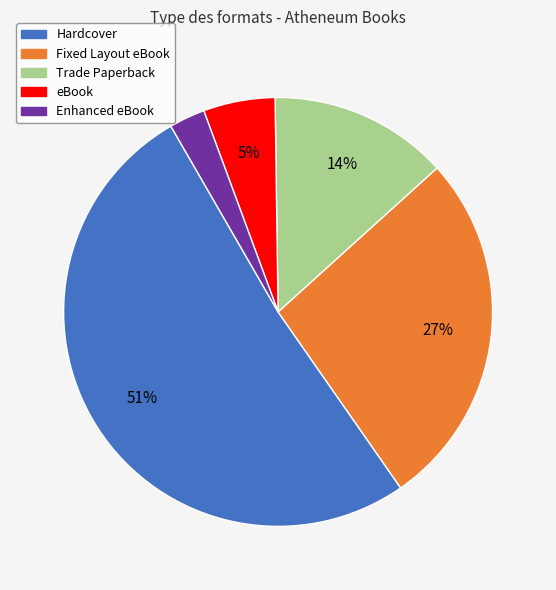

Which slice is the largest?

Hardcover